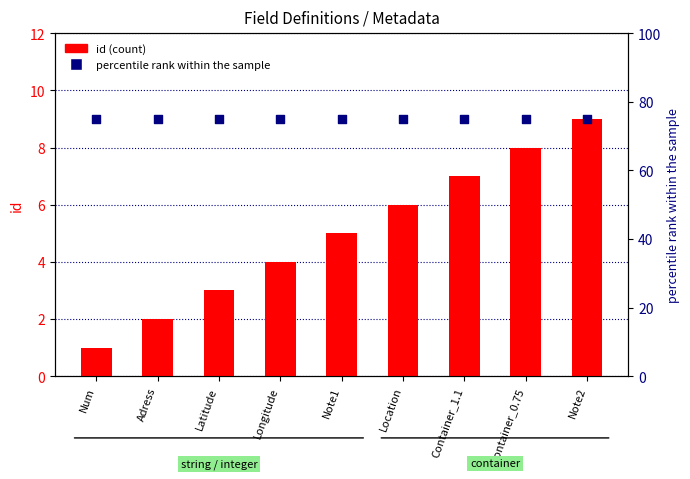

What is the total value across all series at Location?

81